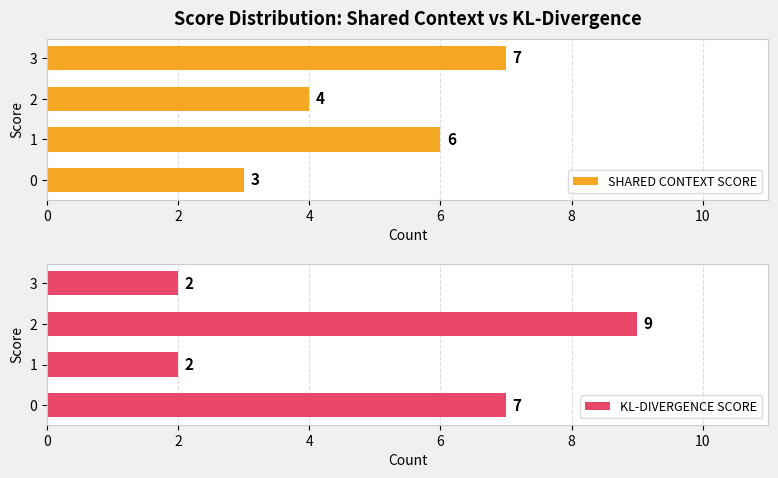

What is the maximum value for KL-DIVERGENCE SCORE?

9